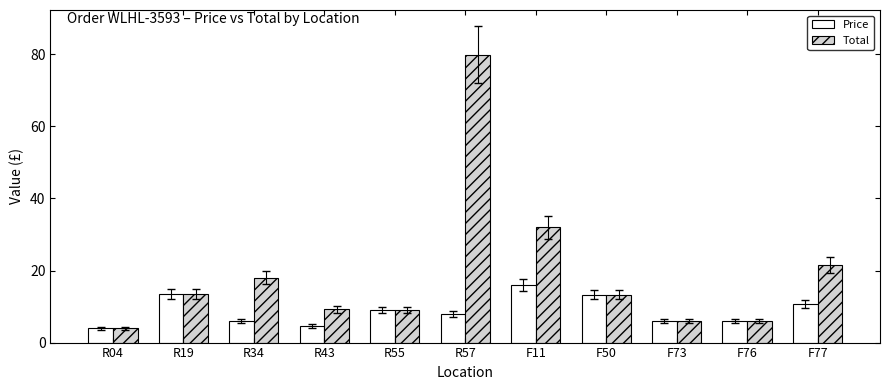

Which category has the highest value across all series?

R57